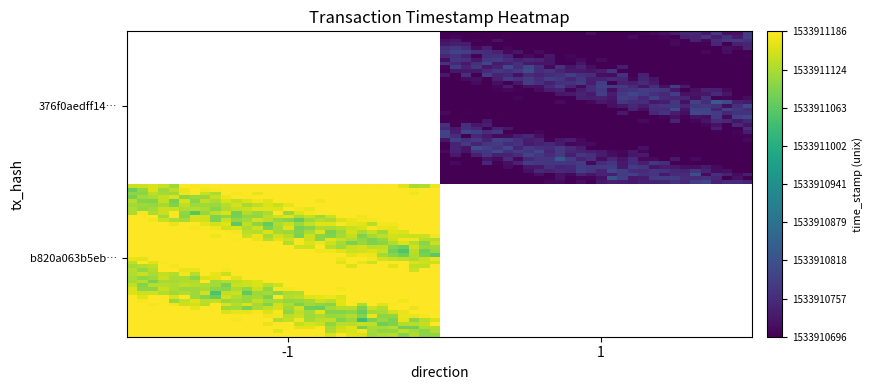

List the series in order of their overall mean, lowest first.

376f0aedff14b96a570a6224e83ea125737590a, b820a063b5eb039a1fddec3743de7e0bb575e69